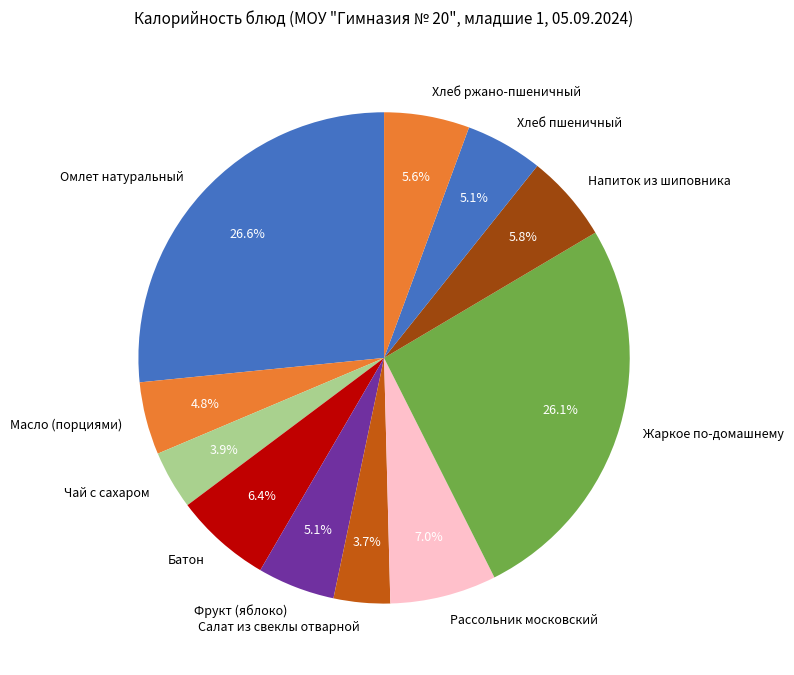

How many slices are in this pie chart?

11